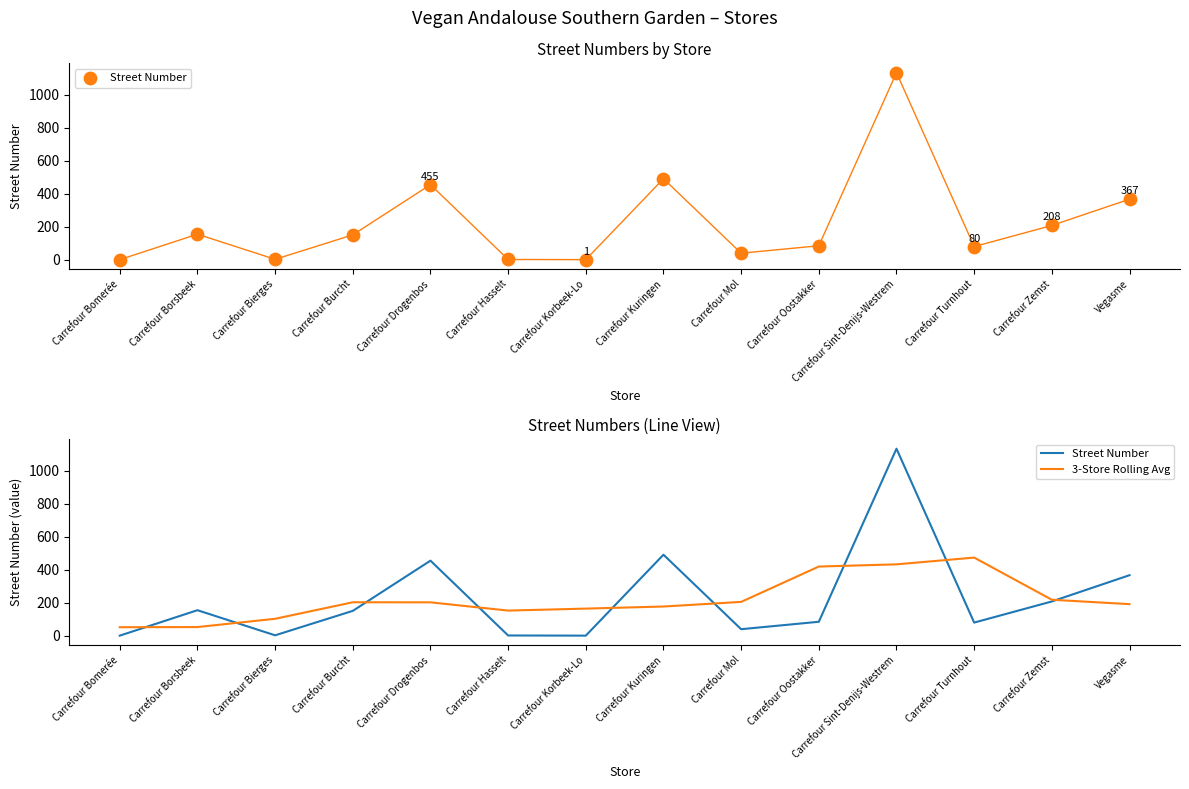

Which series has the widest spread of Y values?

Street Number